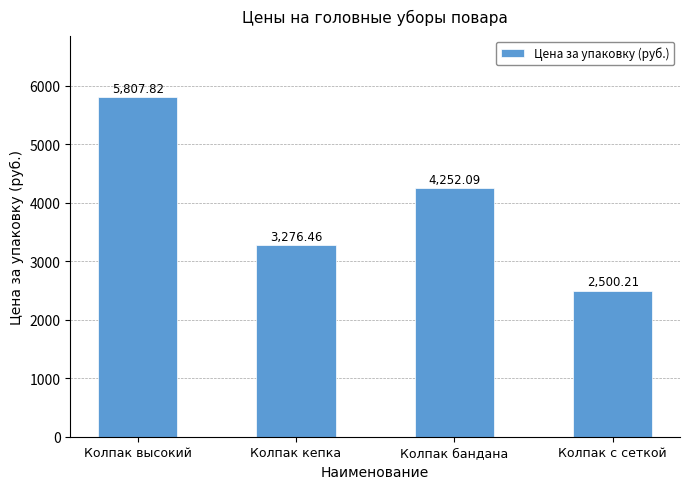

What value does the data have at Колпак кепка?

3276.5